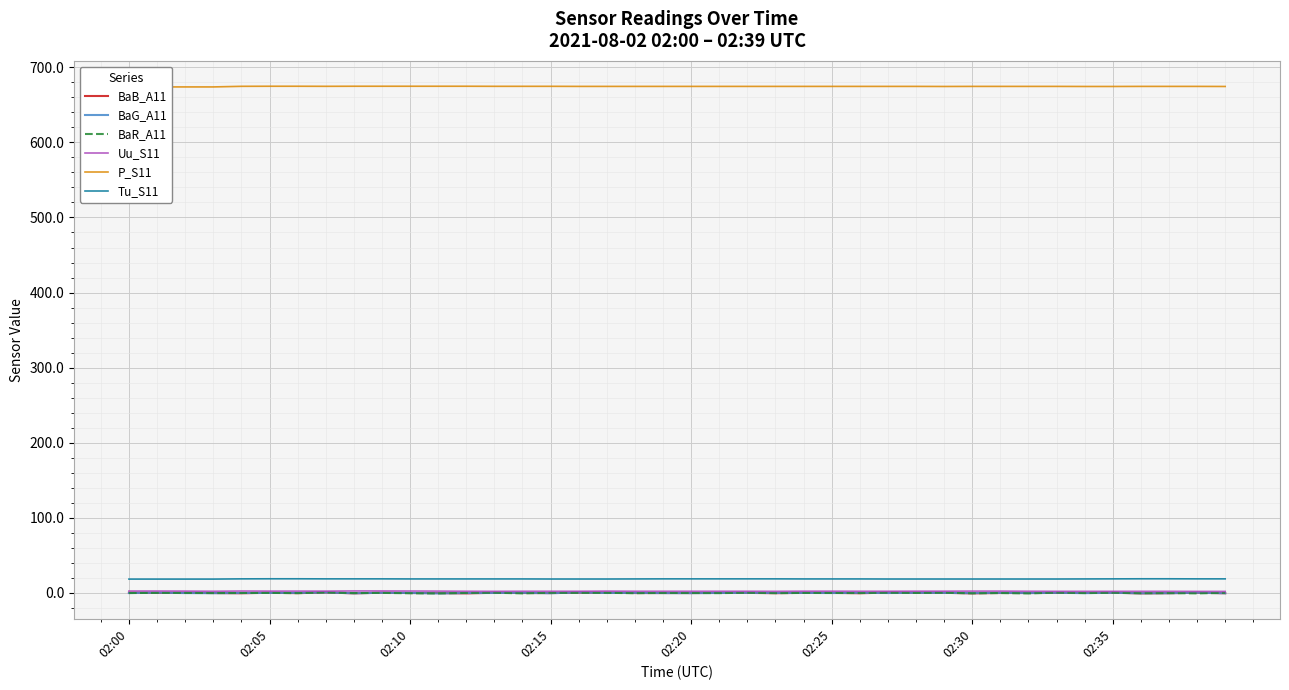

Read the BaB_A11 value at 02:05.

0.3